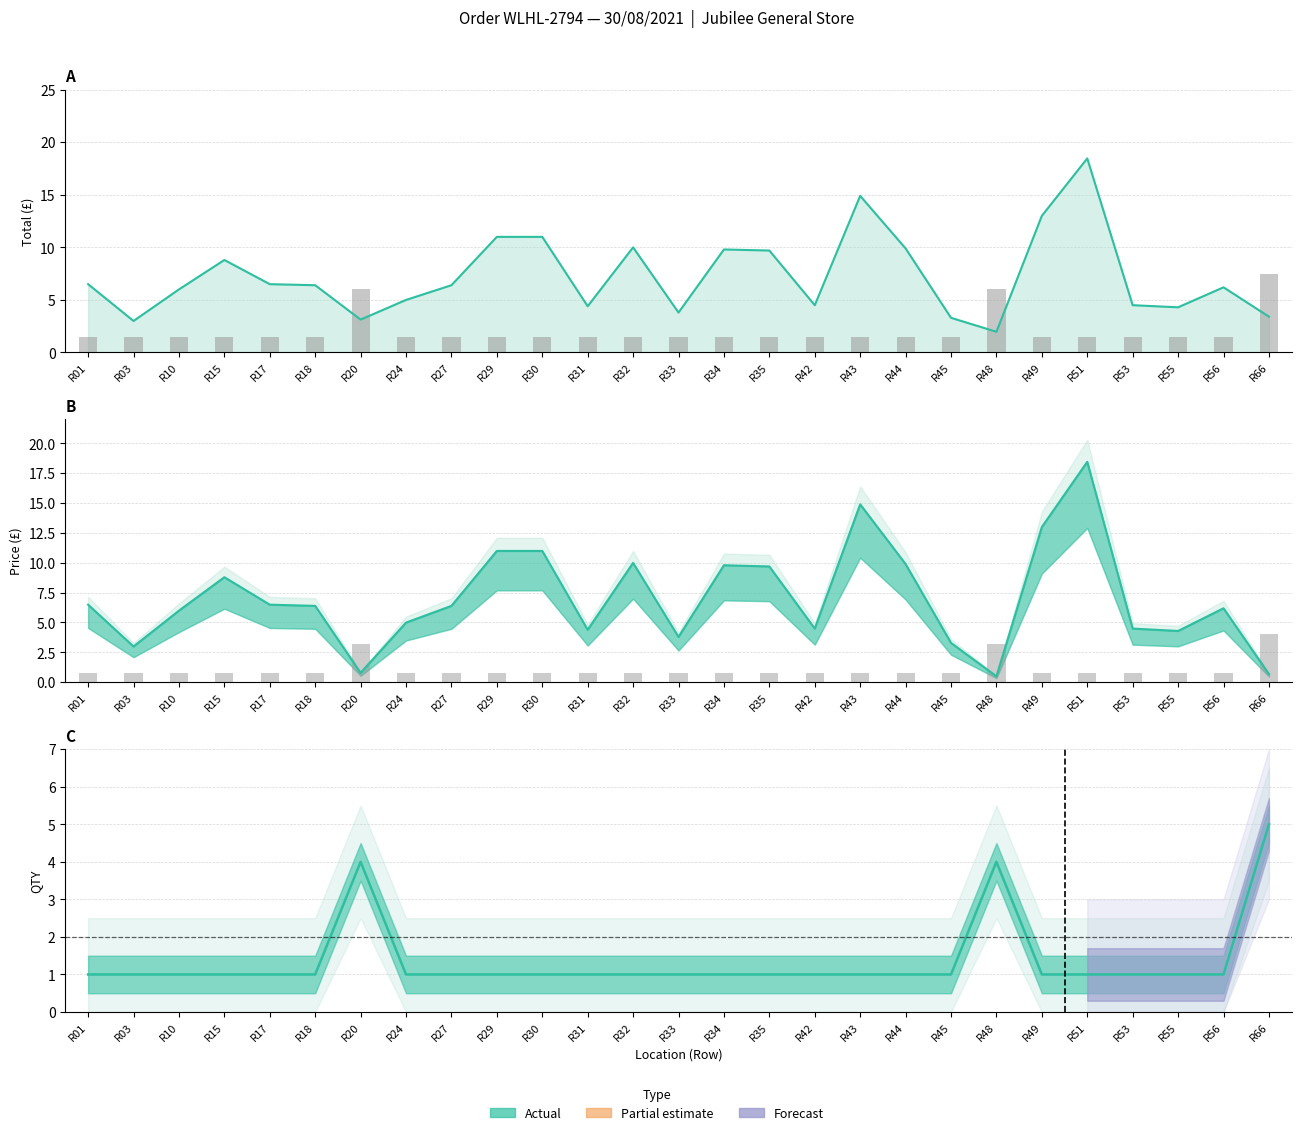

Reading right to left, list all the values displayed in this chart.

Total: R66=3.4	R56=6.2	R55=4.3	R53=4.5	R51=18.4	R49=13.0	R48=2.0	R45=3.3	R44=9.9	R43=14.9	R42=4.5	R35=9.7	R34=9.8	R33=3.8	R32=10.0	R31=4.4	R30=11.0	R29=11.0	R27=6.4	R24=5.0	R20=3.1	R18=6.4	R17=6.5	R15=8.8	R10=6.0	R03=3.0	R01=6.5
QTY (scaled): R66=4.0	R56=0.8	R55=0.8	R53=0.8	R51=0.8	R49=0.8	R48=3.2	R45=0.8	R44=0.8	R43=0.8	R42=0.8	R35=0.8	R34=0.8	R33=0.8	R32=0.8	R31=0.8	R30=0.8	R29=0.8	R27=0.8	R24=0.8	R20=3.2	R18=0.8	R17=0.8	R15=0.8	R10=0.8	R03=0.8	R01=0.8
Price line: R66=0.7	R56=6.2	R55=4.3	R53=4.5	R51=18.4	R49=13.0	R48=0.5	R45=3.3	R44=9.9	R43=14.9	R42=4.5	R35=9.7	R34=9.8	R33=3.8	R32=10.0	R31=4.4	R30=11.0	R29=11.0	R27=6.4	R24=5.0	R20=0.8	R18=6.4	R17=6.5	R15=8.8	R10=6.0	R03=3.0	R01=6.5
QTY: R66=5.0	R56=1.0	R55=1.0	R53=1.0	R51=1.0	R49=1.0	R48=4.0	R45=1.0	R44=1.0	R43=1.0	R42=1.0	R35=1.0	R34=1.0	R33=1.0	R32=1.0	R31=1.0	R30=1.0	R29=1.0	R27=1.0	R24=1.0	R20=4.0	R18=1.0	R17=1.0	R15=1.0	R10=1.0	R03=1.0	R01=1.0